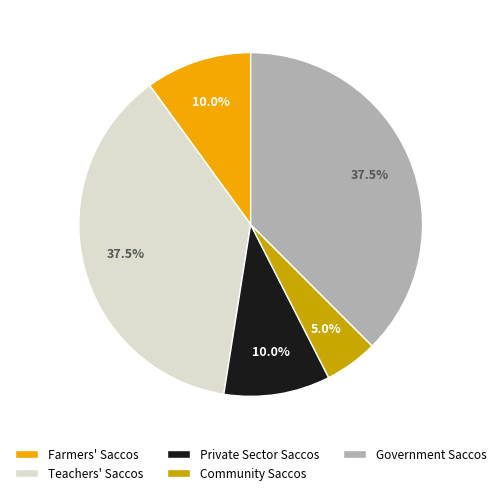

Combined, what portion of the pie is Private Sector Saccos and Farmers' Saccos?

20.0%